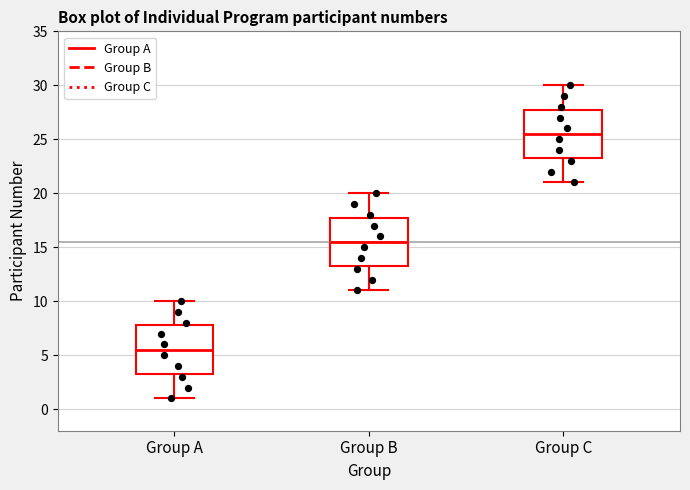

Reading left to right, read every box against the y-axis: the position of its median line, the range the box covers, and the ends of its whiskers. The values are not printed on the chart, so give them approximately, as read against the axis.

Group A: median 5.5, box 3.5 to 8.0, whiskers 1.0 to 10.0
Group B: median 15.5, box 13.5 to 18.0, whiskers 11.0 to 20.0
Group C: median 25.5, box 23.5 to 28.0, whiskers 21.0 to 30.0